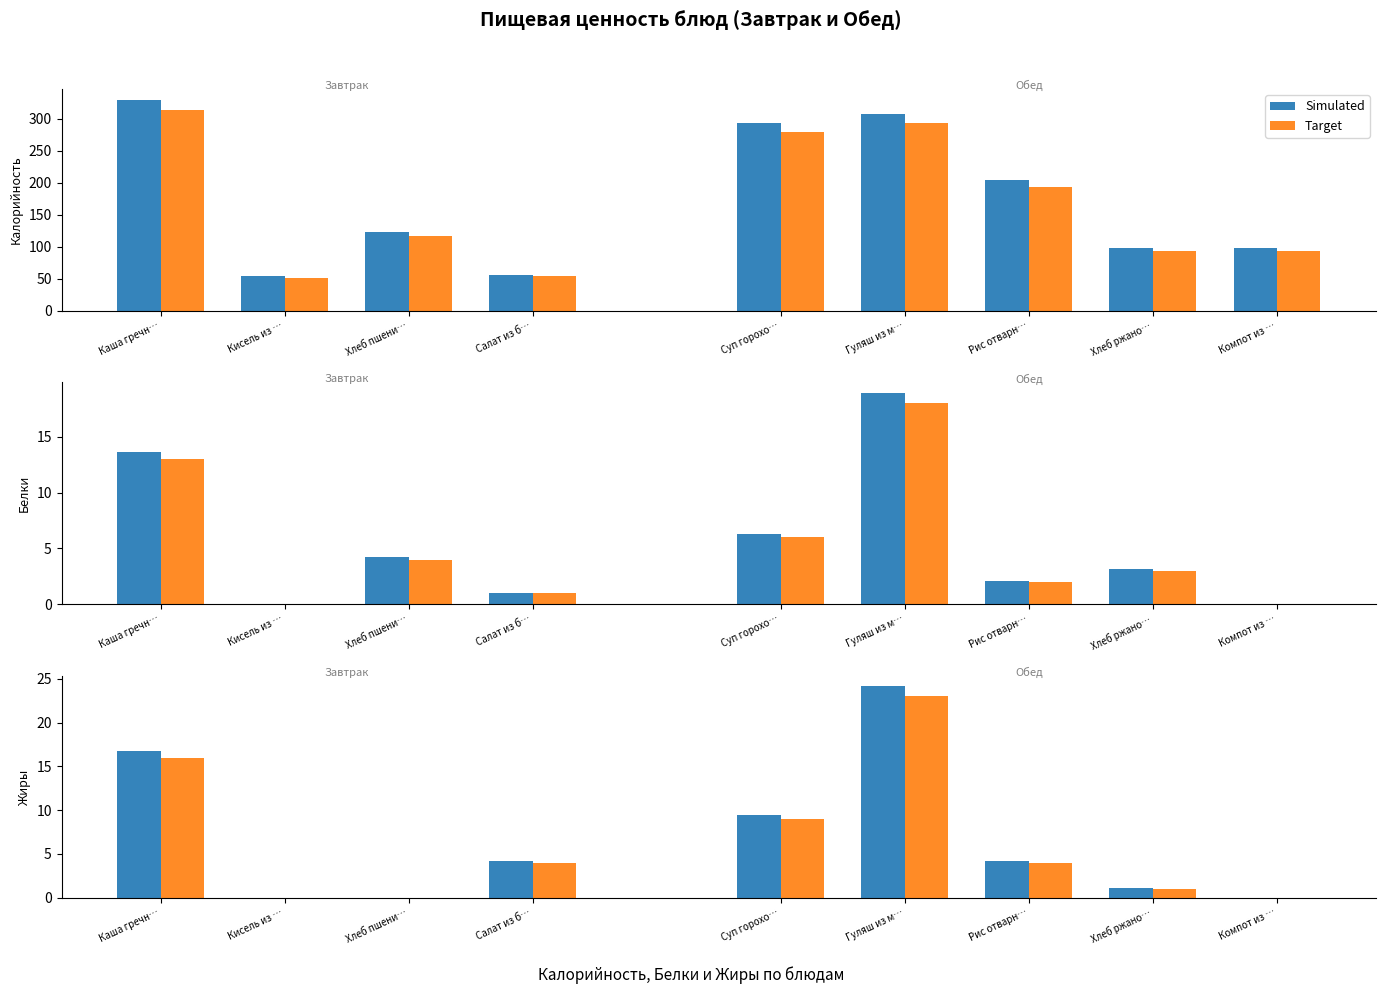

What value does the Target series have at Салат из б…?

54.0